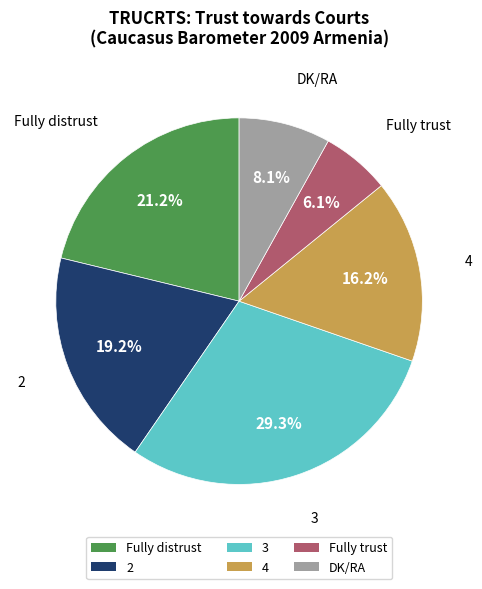

Does any single category account for the majority?

No